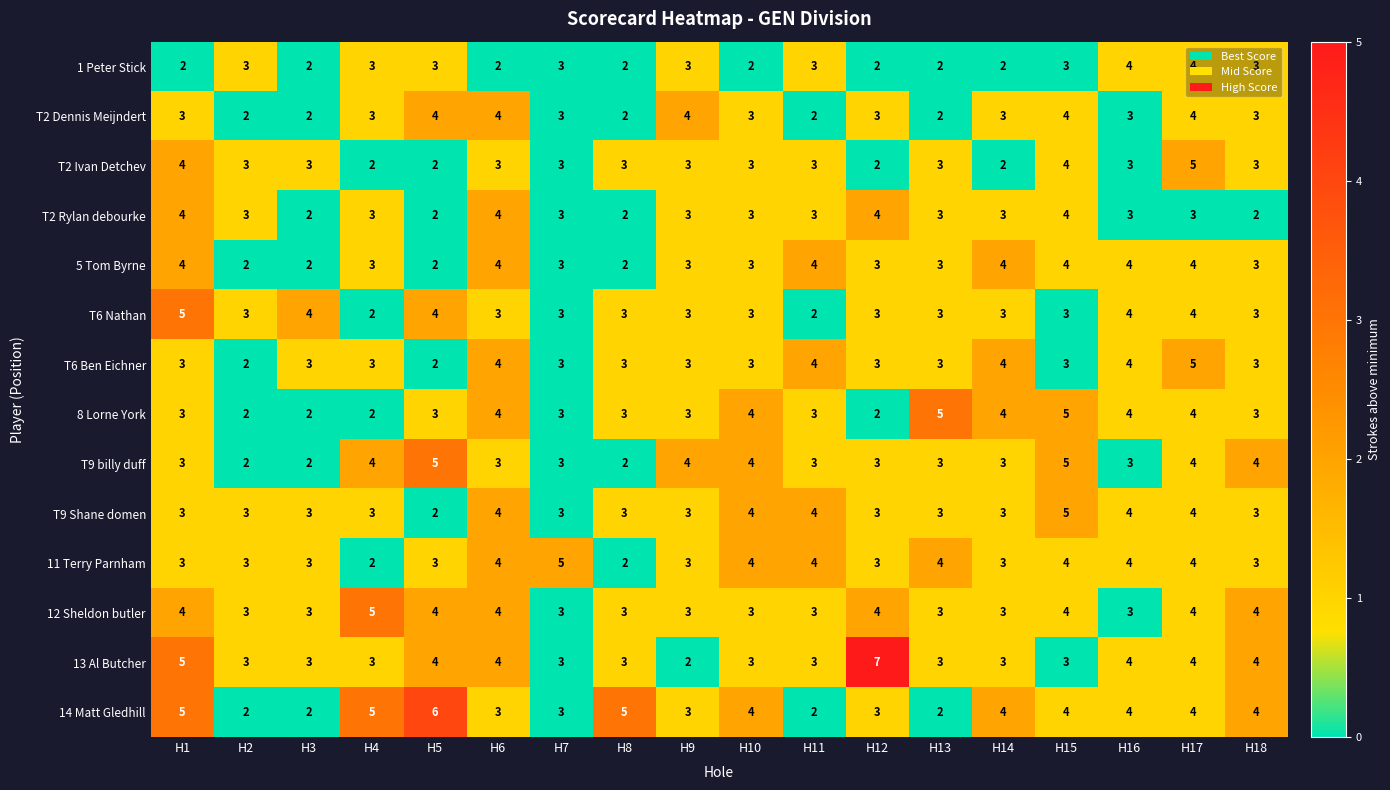

What is the maximum value shown in the chart?

7